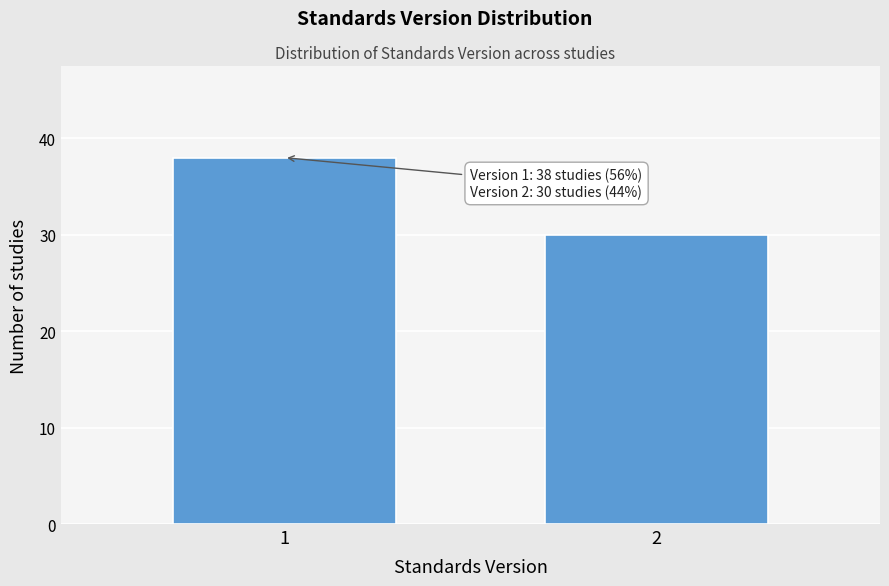

Reading right to left, what are all the values shown in this chart?

30	38